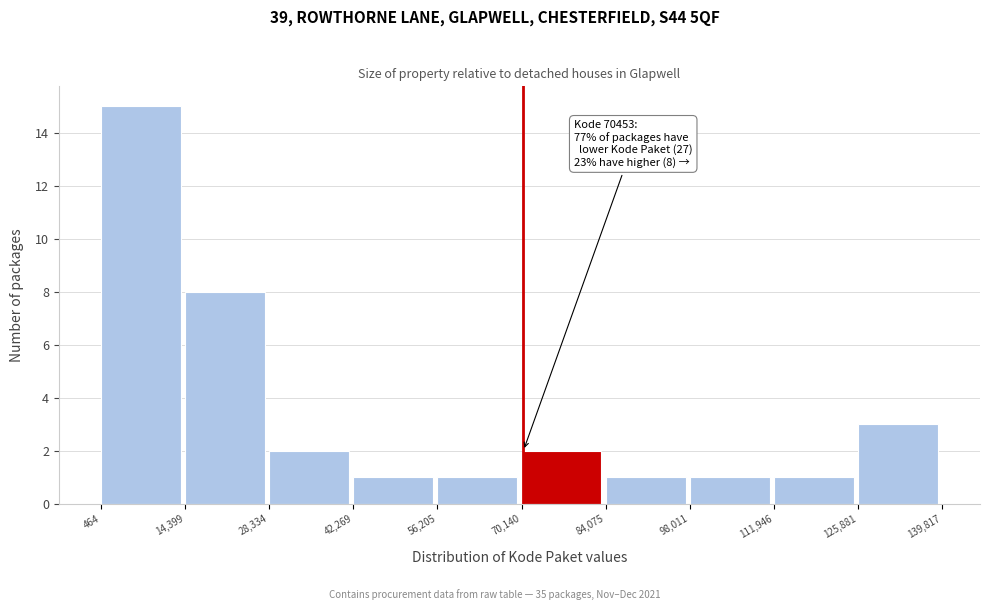

Over which range of the x-axis is the bar tallest?

464 to 14,399